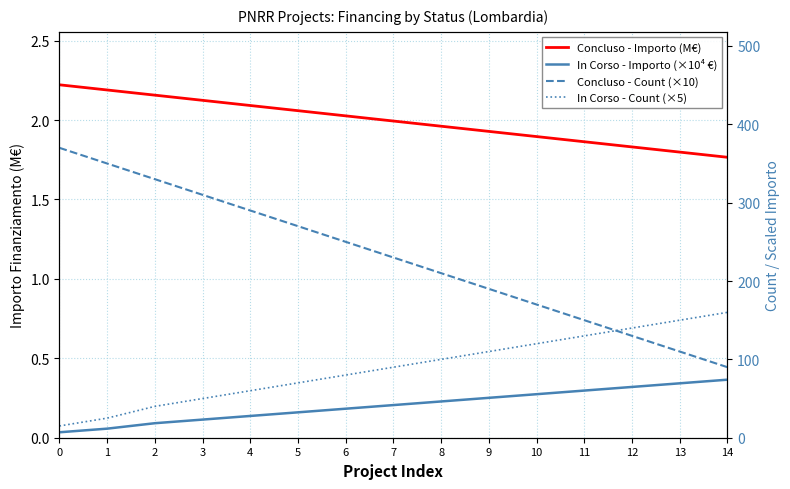

The In Corso - Count (×5) series shows 100.0 at 8. True or false?

True